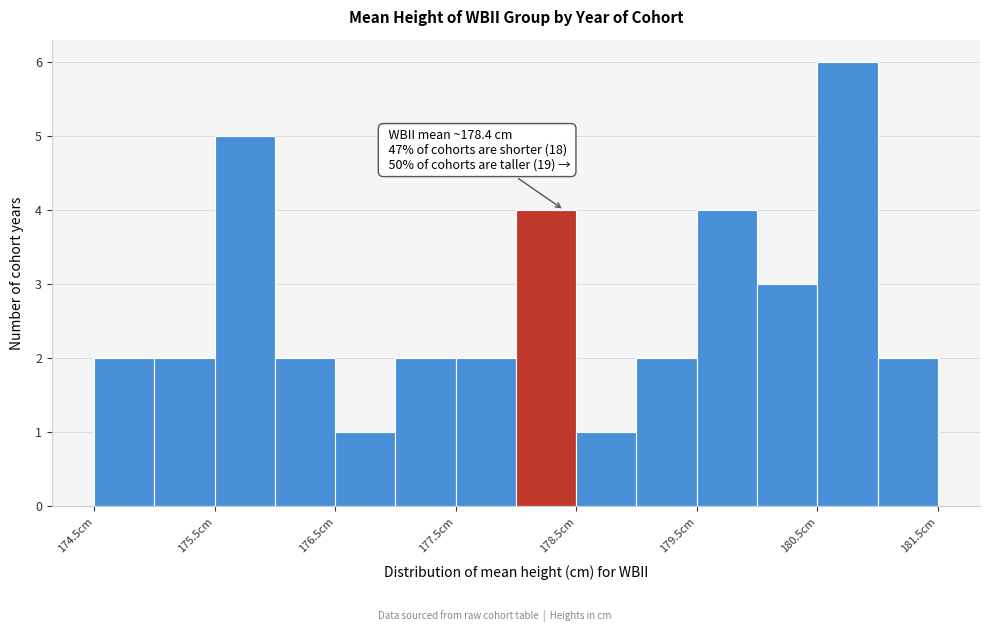

Which range on the x-axis has the tallest bar?

180.5 to 181.0